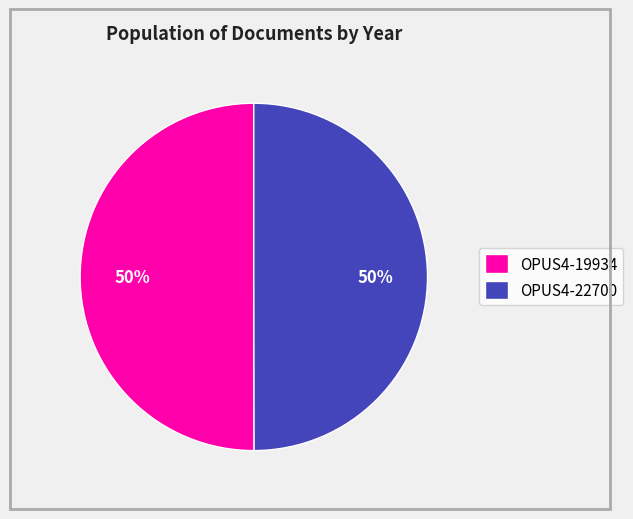

Do OPUS4-19934 and OPUS4-22700 together represent more than half of the pie?

Yes